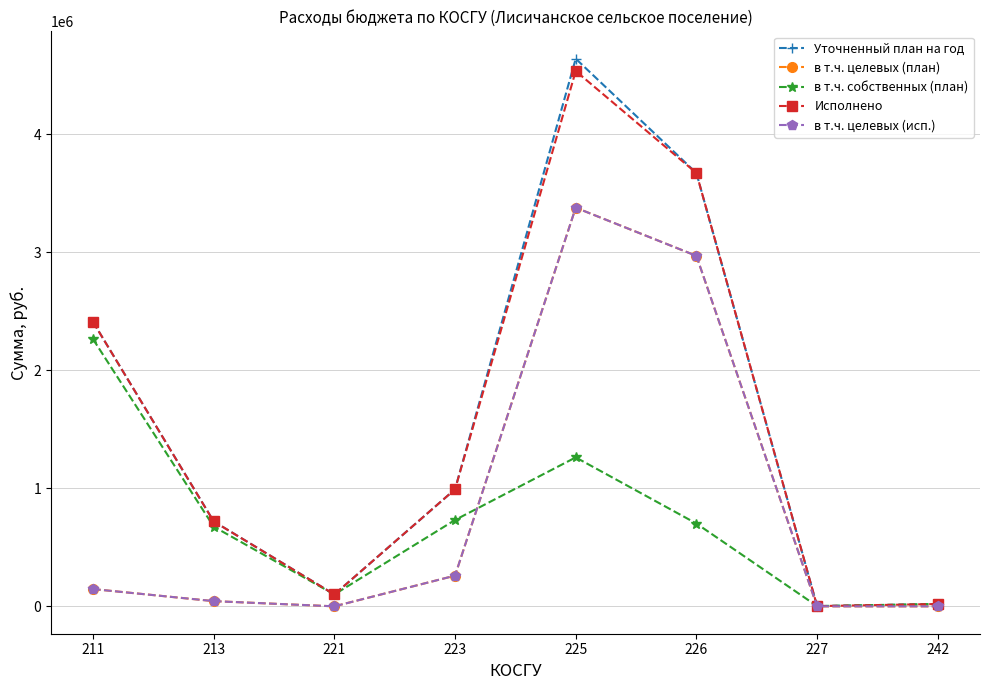

List the series in order of their peak value, lowest first.

в т.ч. собственных (план), в т.ч. целевых (план), в т.ч. целевых (исп.), Исполнено, Уточненный план на год